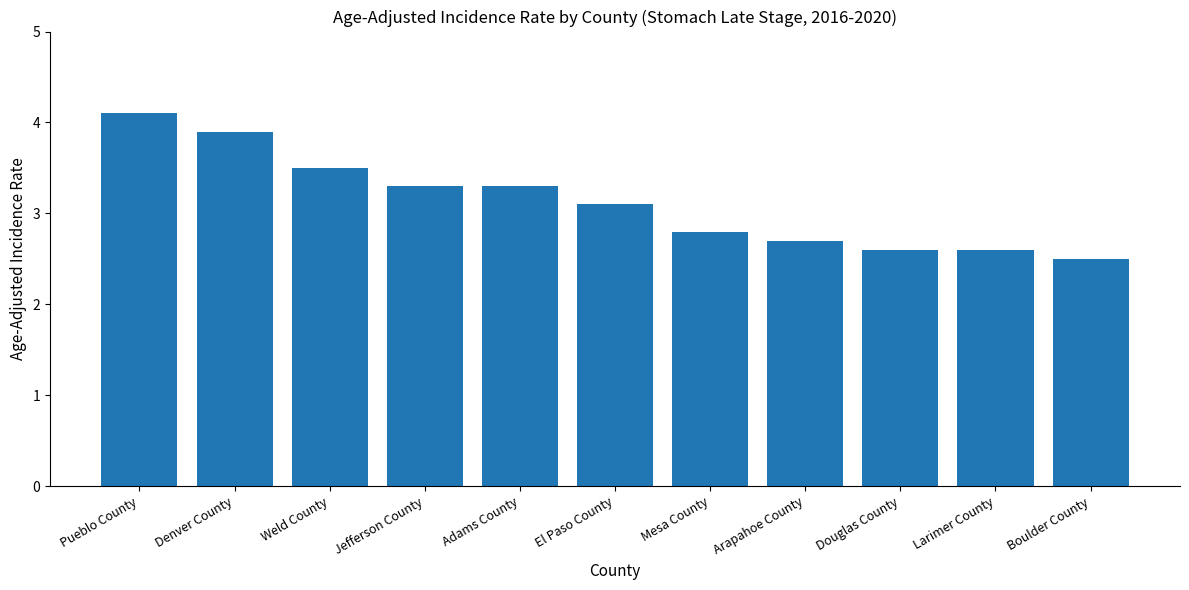

How many bars are there in total?

11